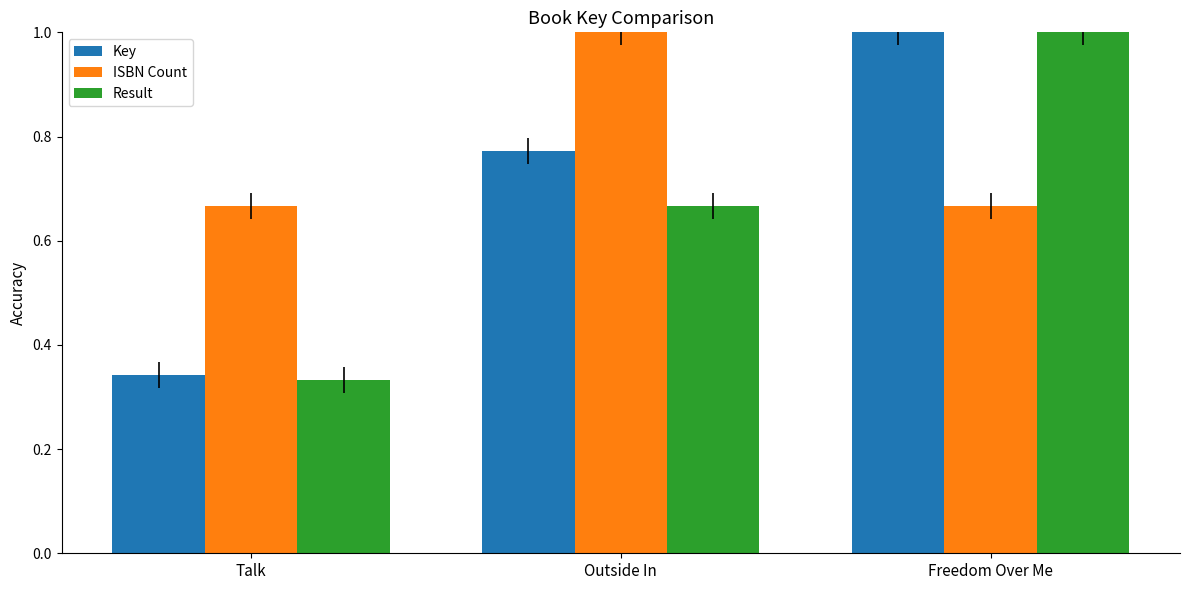

How many ISBN Count values are between 0 and 1?

3